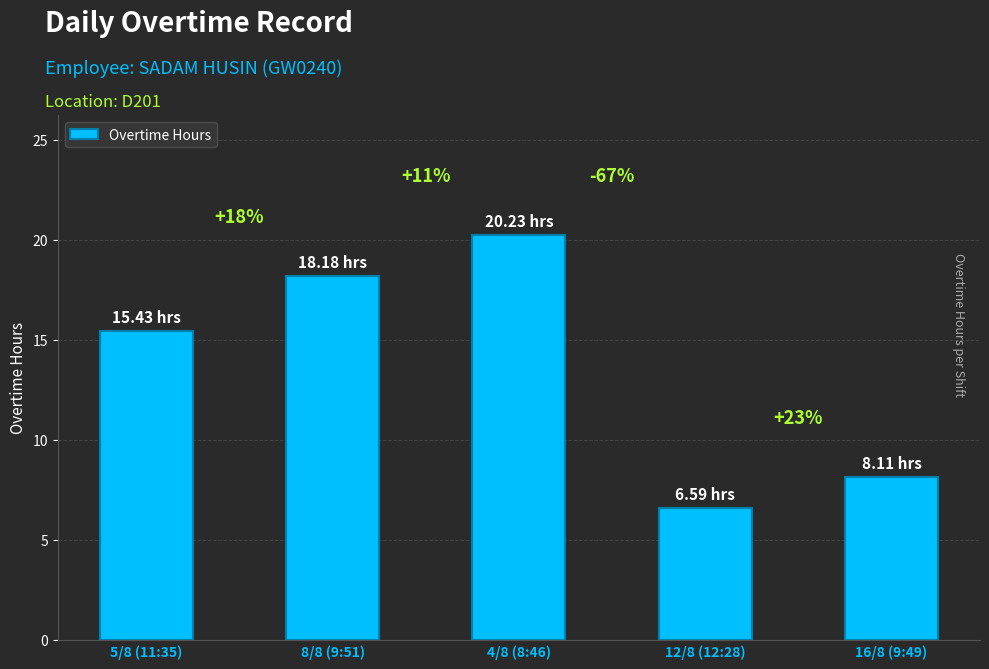

Reading right to left, list all the values displayed in this chart.

8.1	6.6	20.2	18.2	15.4